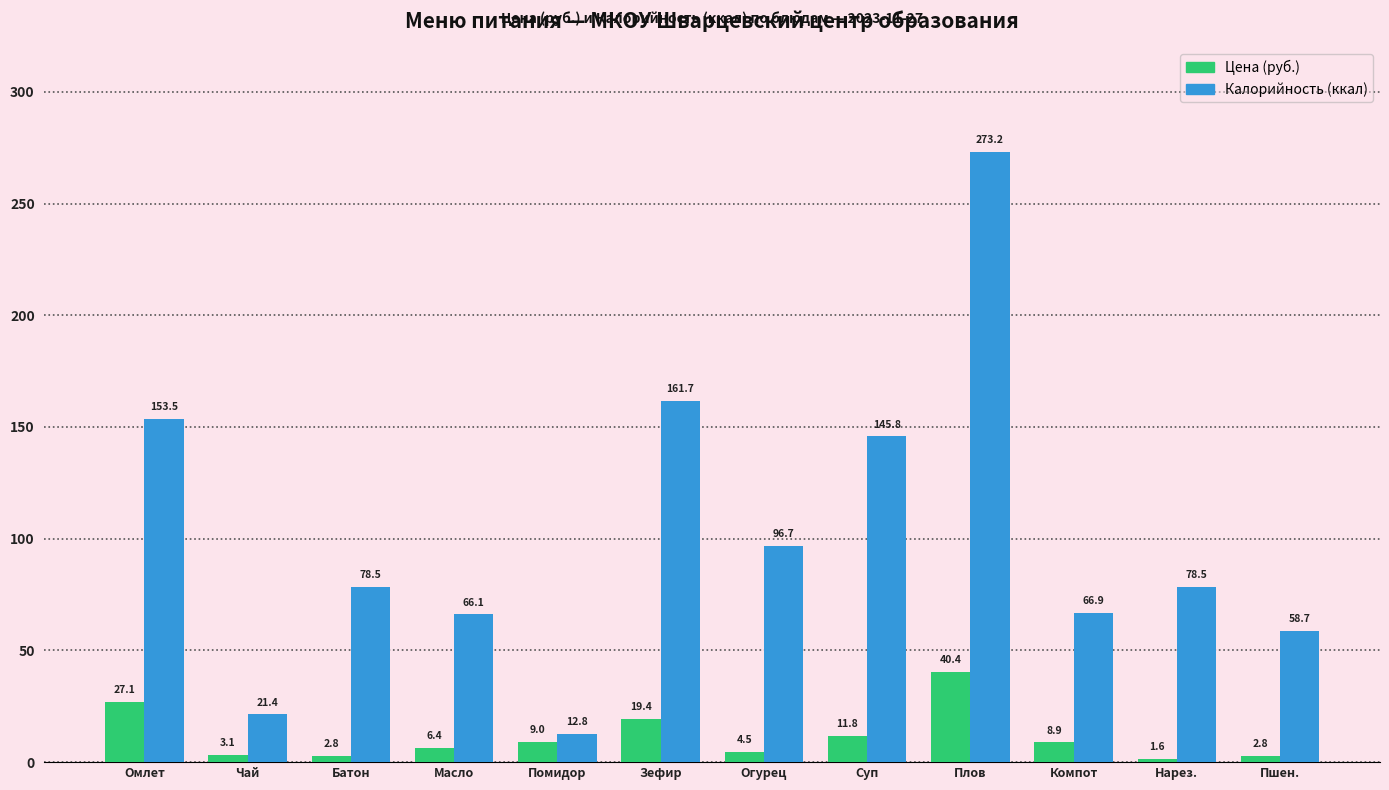

What position from the left is Пшен.?

12